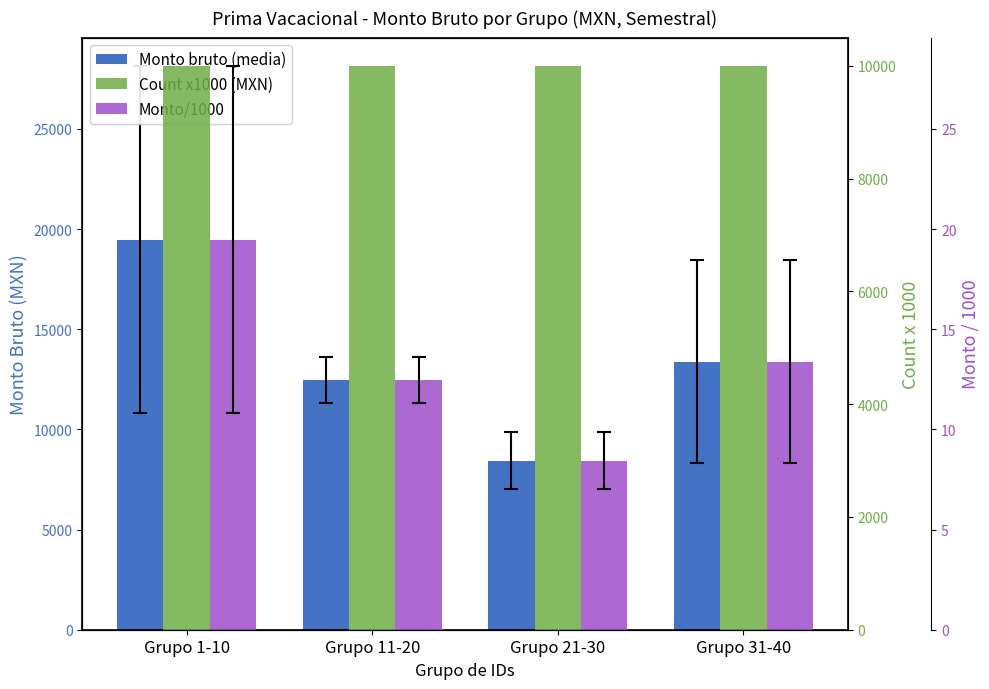

Reading right to left, transcribe all the data shown in this chart.

Monto bruto (media): 13382.3	8433.1	12458.1	19473.7
Count x1000 (MXN): 10000.0	10000.0	10000.0	10000.0
Monto/1000: 13.4	8.4	12.5	19.5